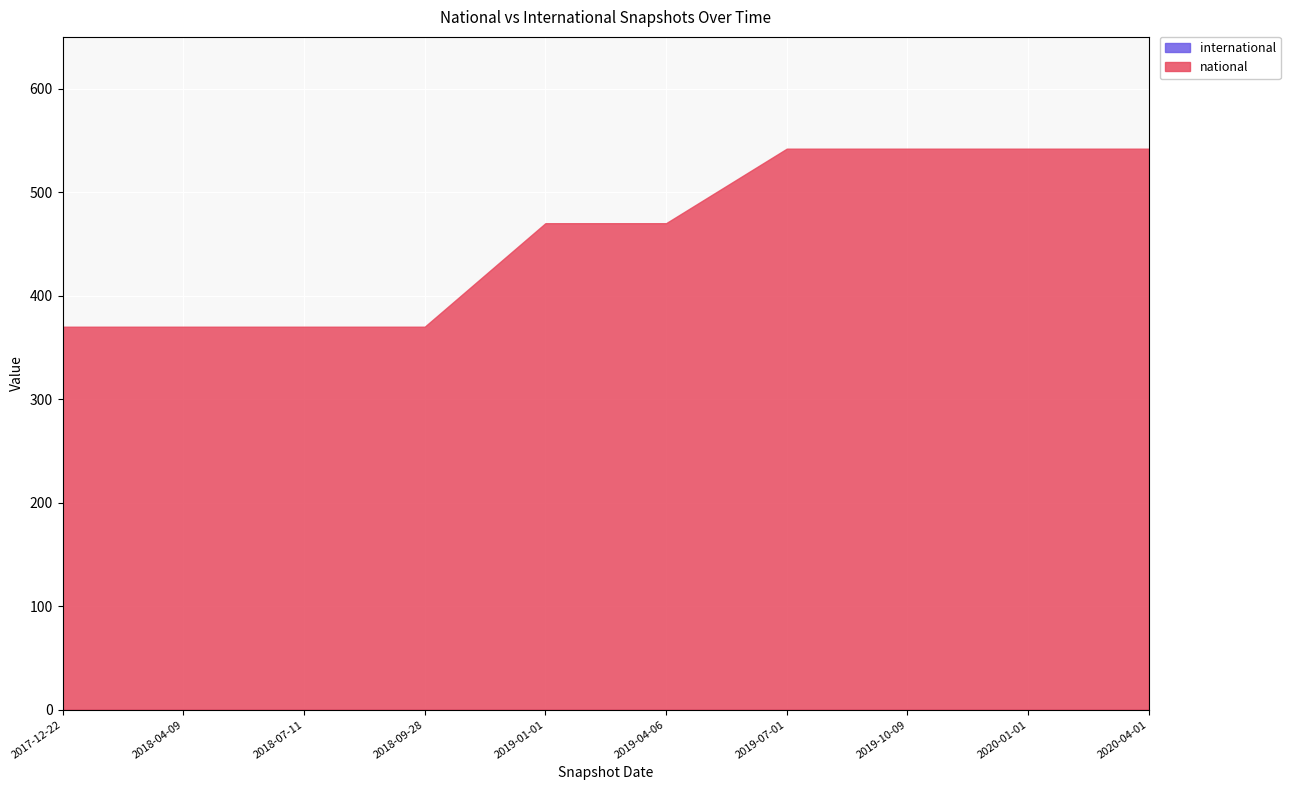

At how many categories does at least one series exceed 235?

10